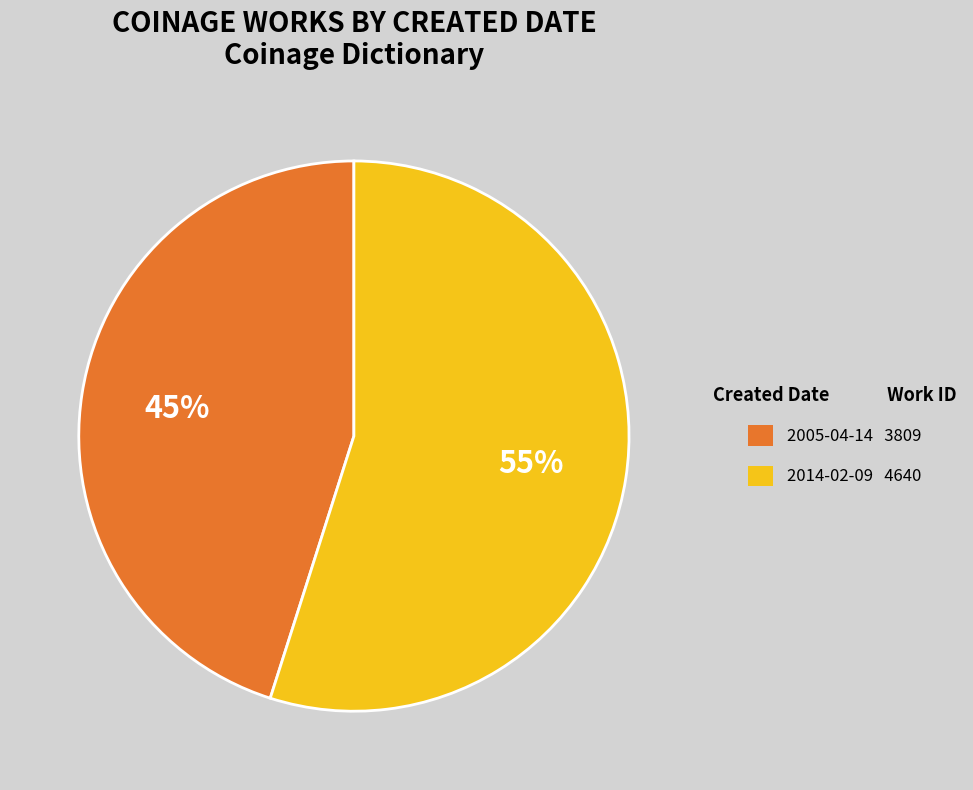

What is the ratio of the value at 2005-04-14 to the value at 2014-02-09?

0.8